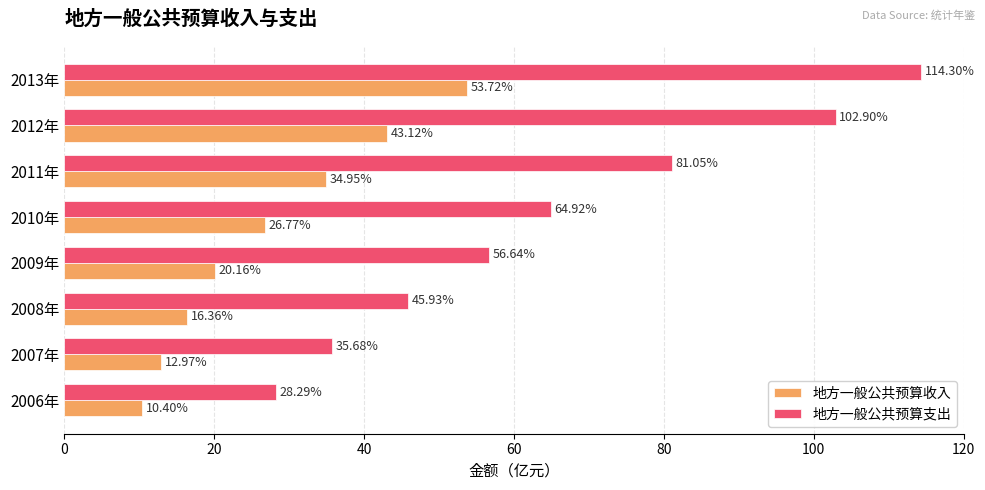

How many data points in 地方一般公共预算支出 are above 64?

4